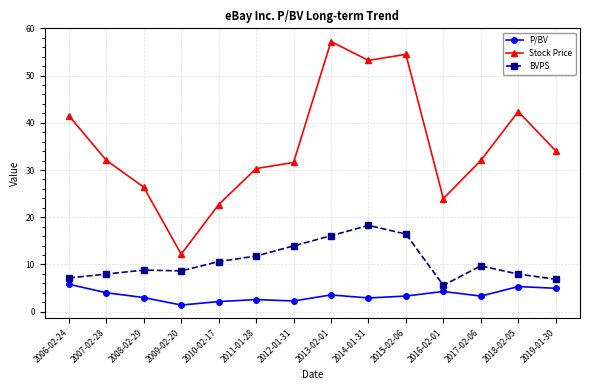

True or false: BVPS has a value of 7.7 at 2012-01-31.

False